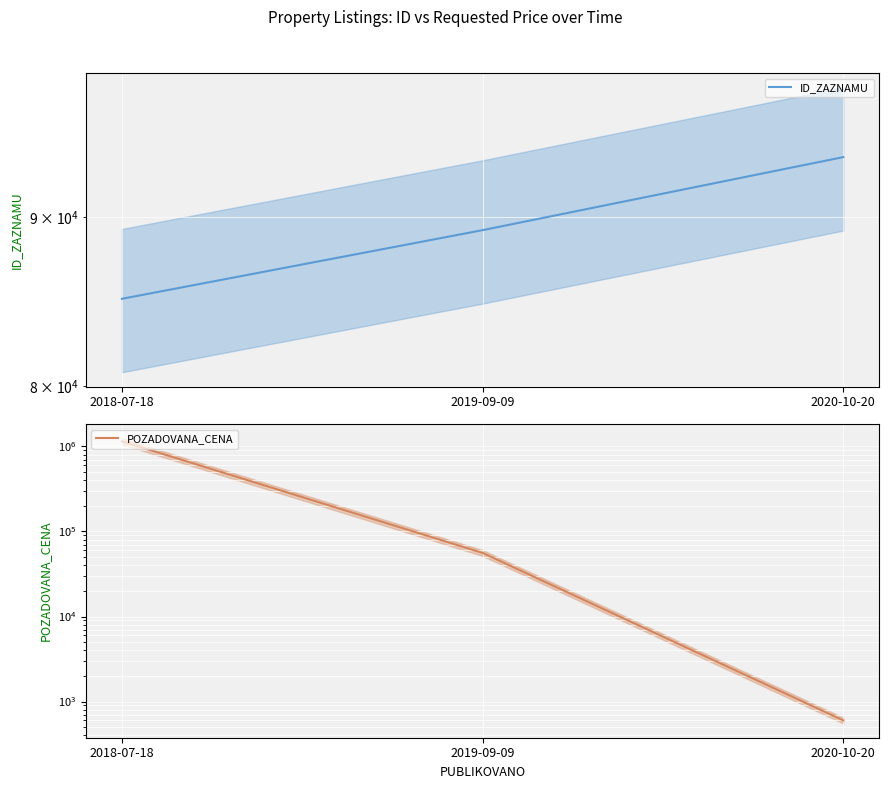

At how many categories does at least one series exceed 524352?

1